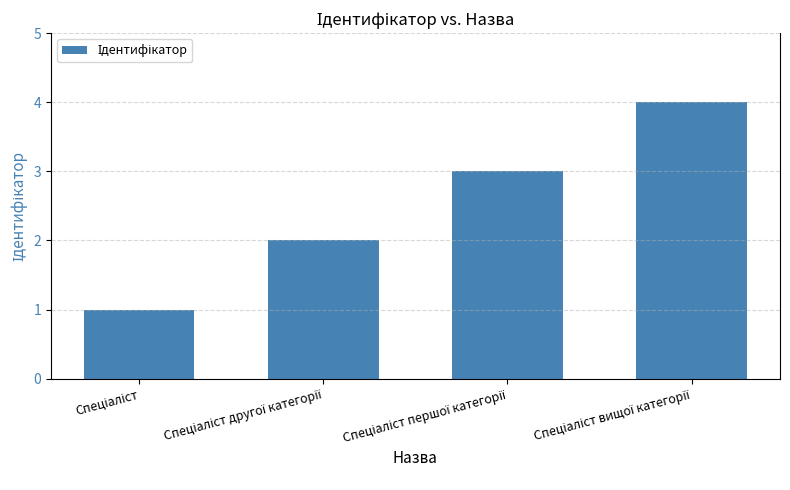

What is the greatest value displayed?

4